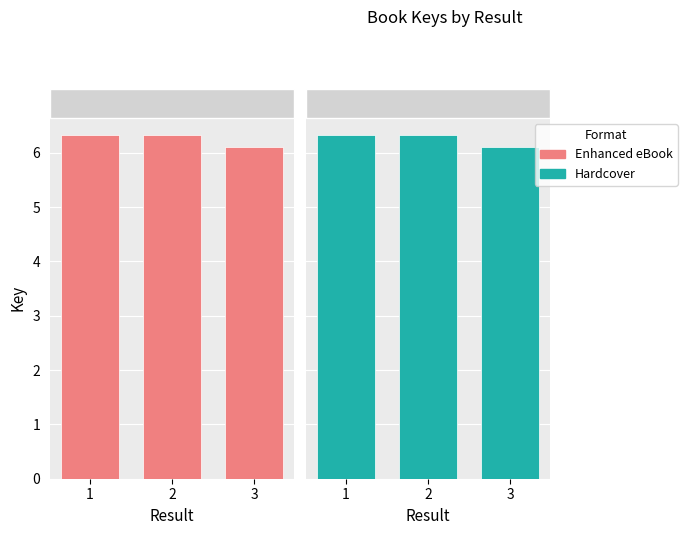

What is the difference between the second highest and minimum values in the Hardcover series?

2255573